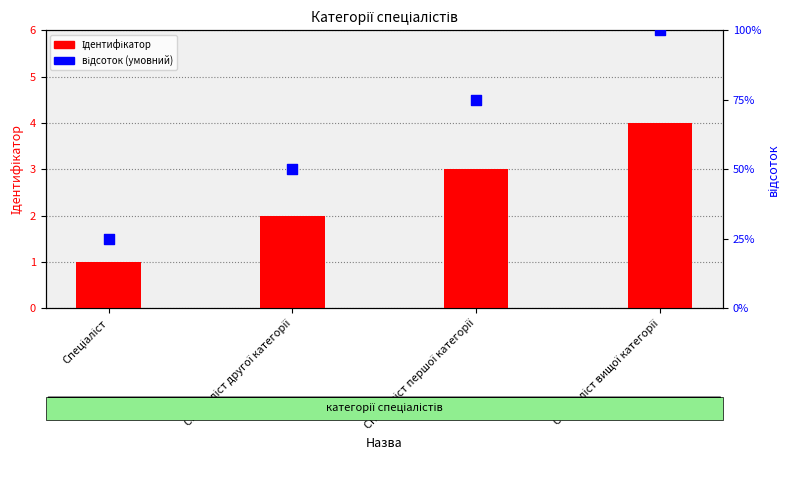

At how many categories does at least one series exceed 83?

1